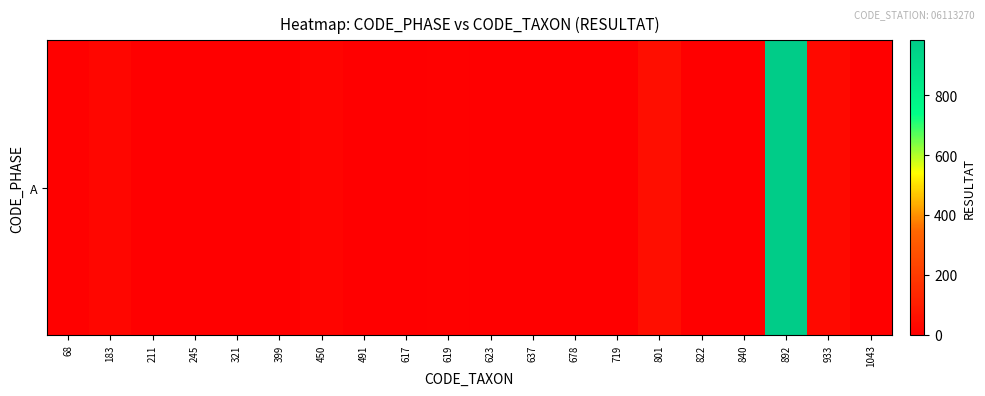

How many categories are shown in the chart?

20